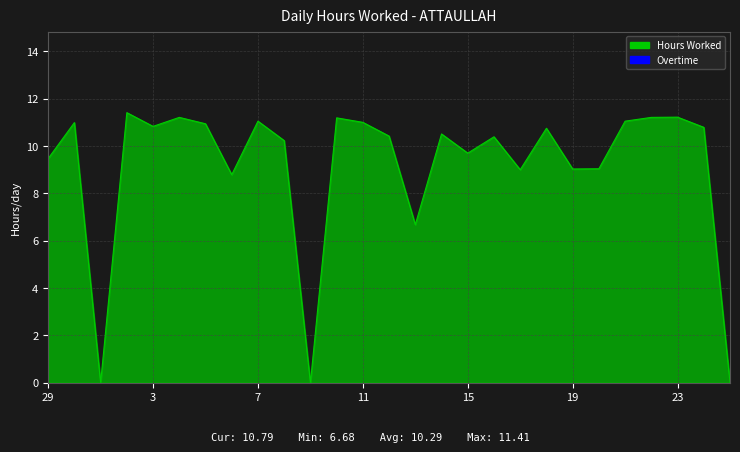

What is the difference between the maximum and minimum values?

11.4